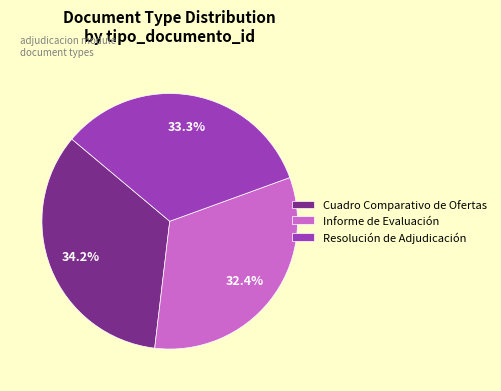

To the nearest percent, what is the average slice percentage?

33%